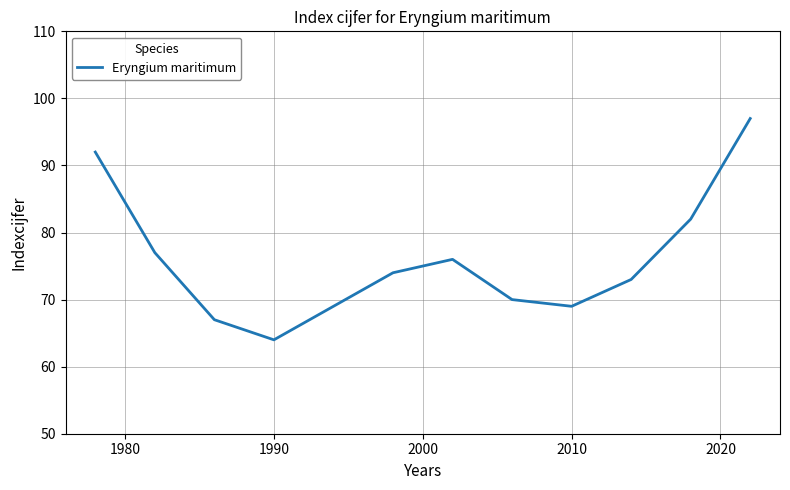

What is the difference between the maximum and minimum values?

33